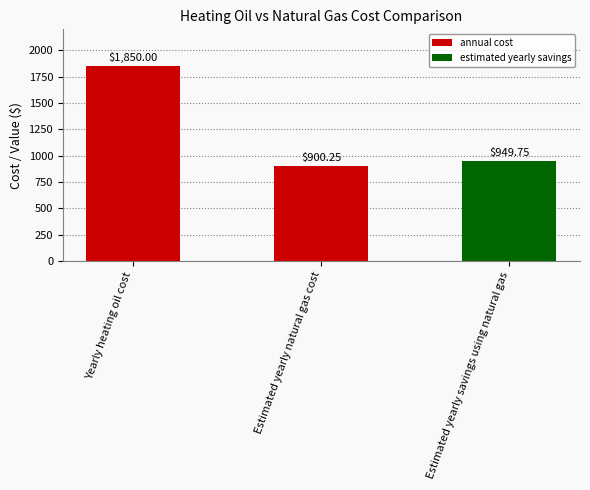

Between Estimated yearly savings using natural gas and Estimated yearly natural gas cost, which is larger?

Estimated yearly savings using natural gas